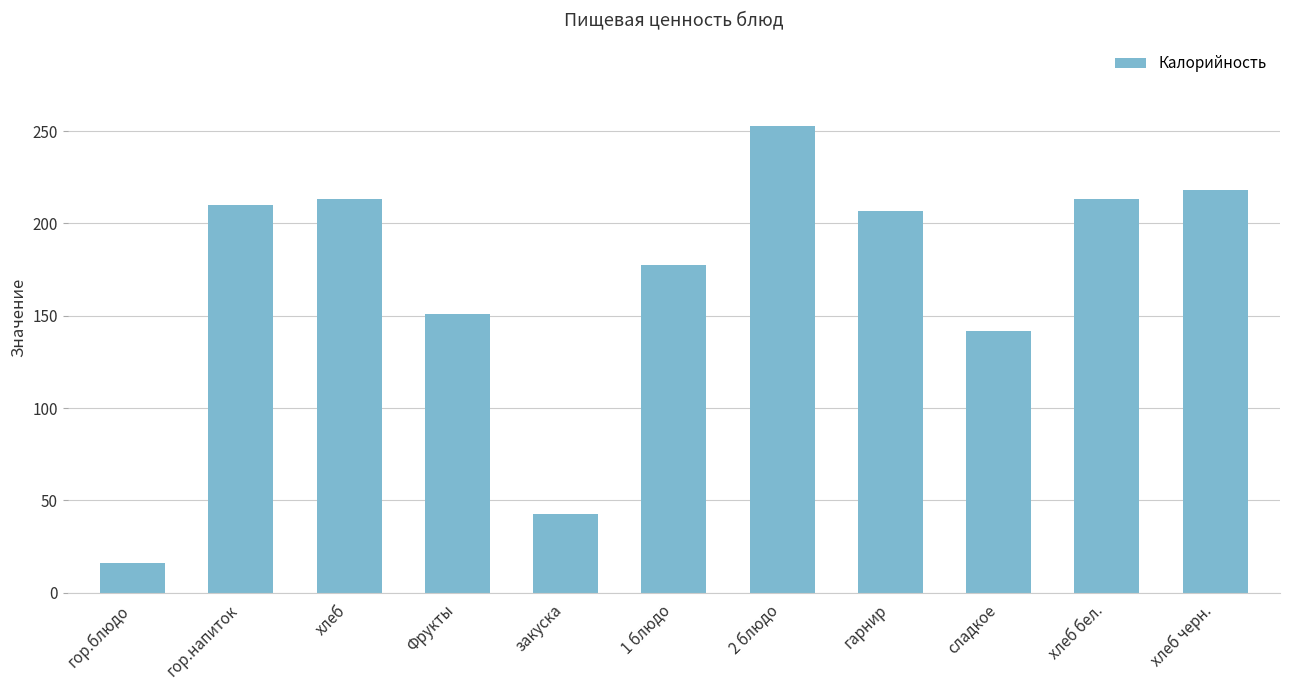

How many bars are there in total?

11